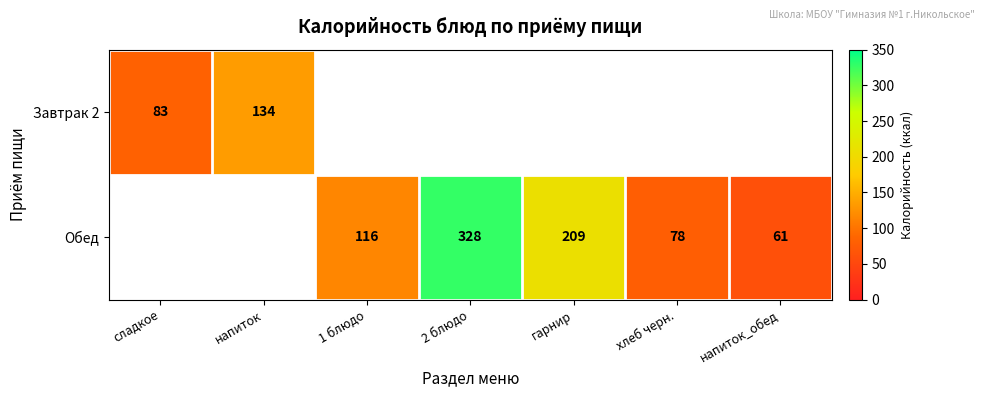

Is it true that Обед equals 56 at 1 блюдо?

False